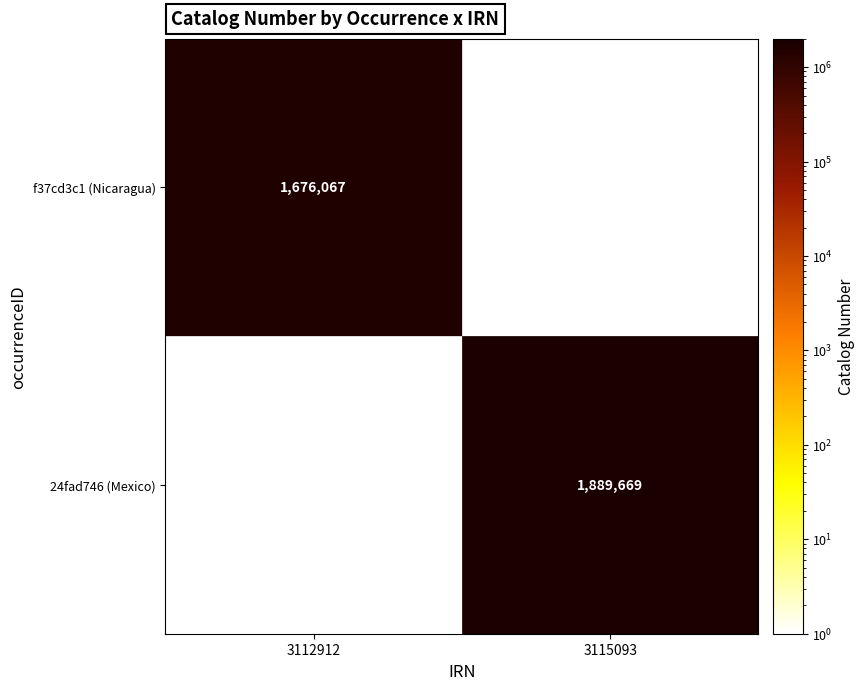

The value of 24fad746 (Mexico) at 3115093 is 2546032. True or false?

False